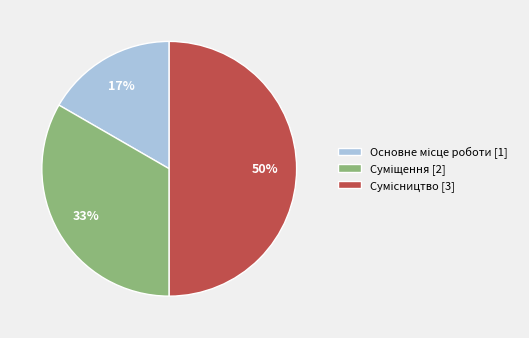

To the nearest percent, what is the difference between the largest and smallest slice percentages?

33%